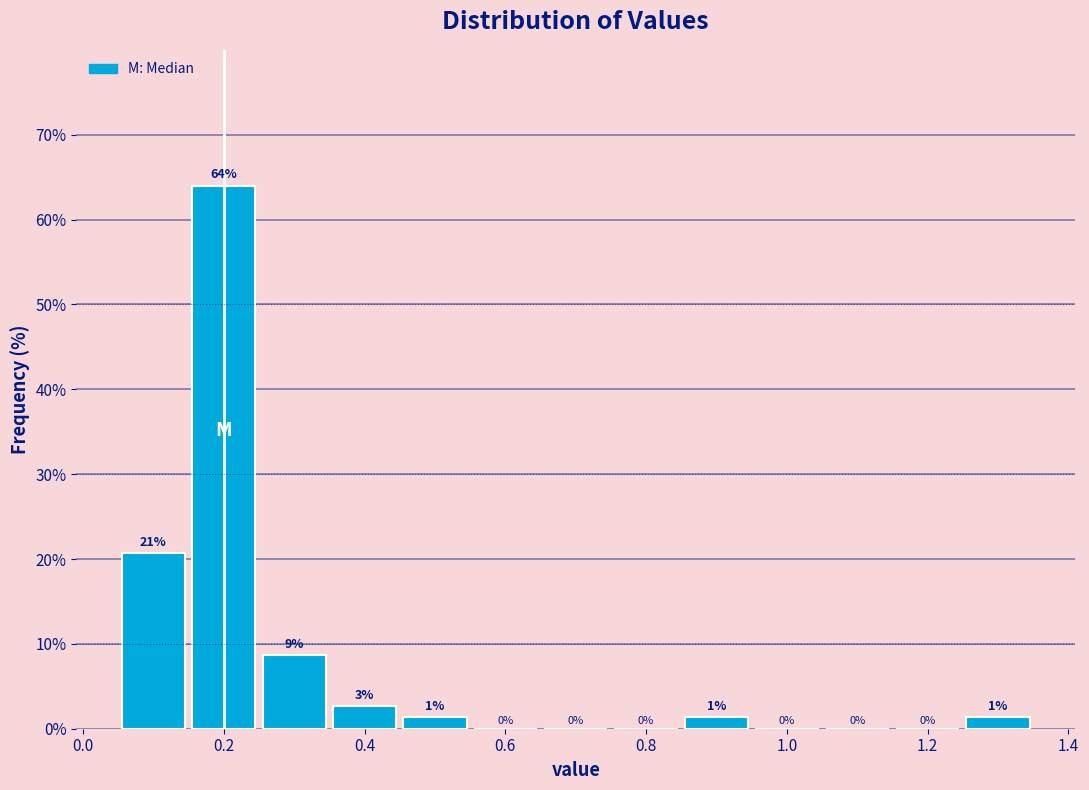

Over which range of the x-axis is the bar tallest?

0.15 to 0.25